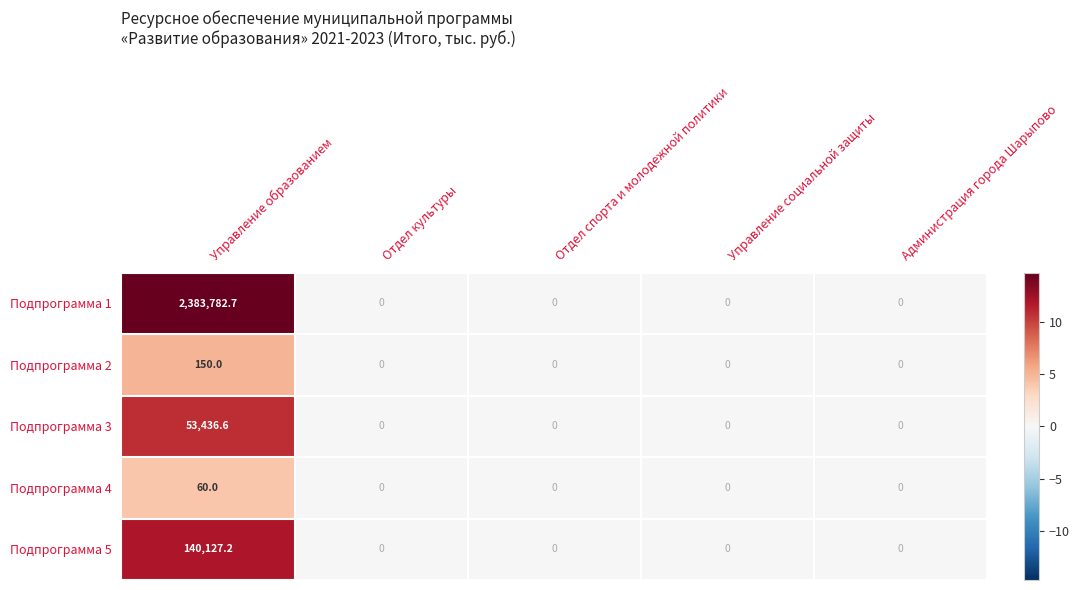

List the series in order of their peak value, lowest first.

Подпрограмма 4, Подпрограмма 2, Подпрограмма 3, Подпрограмма 5, Подпрограмма 1